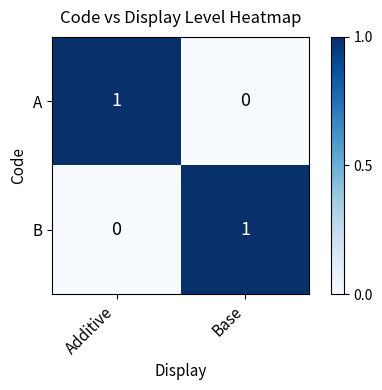

Is it true that A equals 2 at Additive?

False